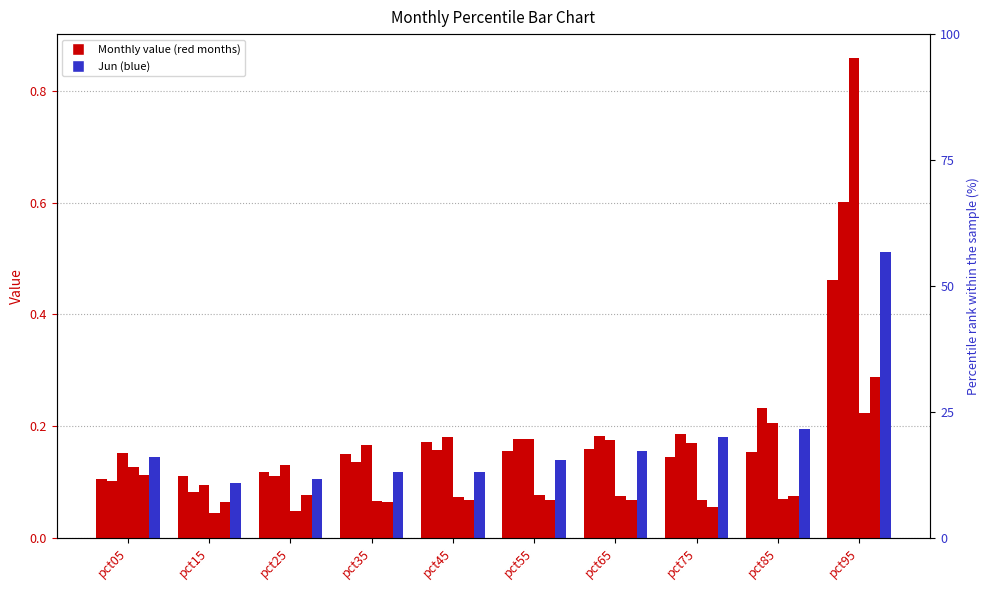

At how many categories does at least one series exceed 0?

10